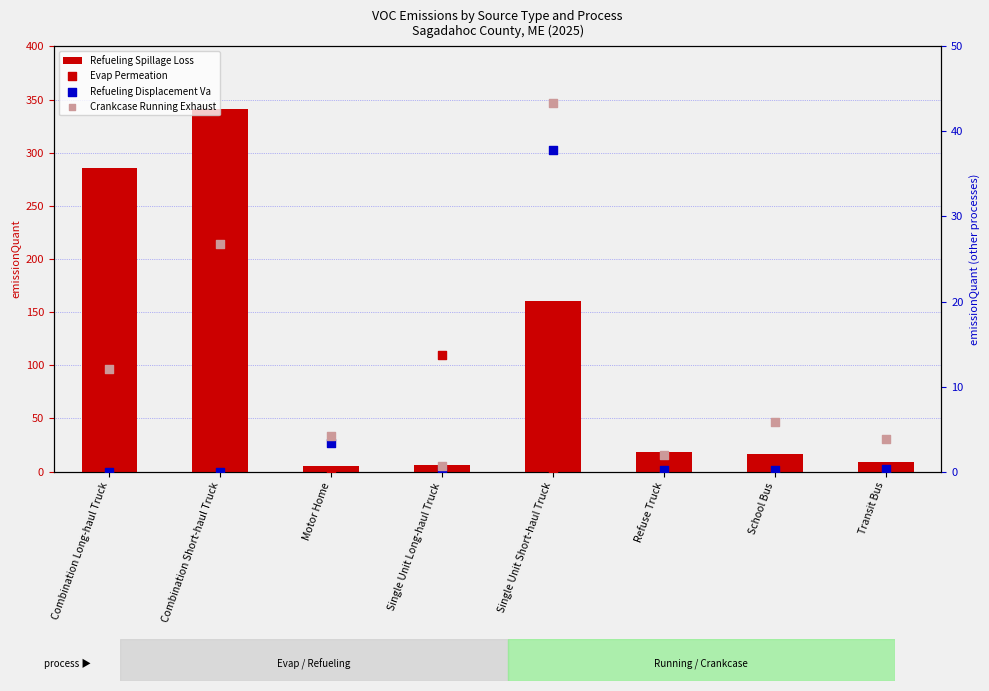

Which series has the widest spread of Y values?

Refueling Spillage Loss